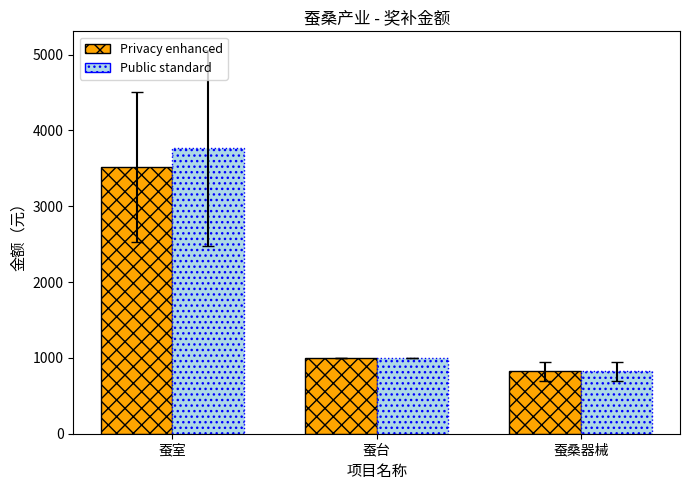

Rank the categories by Public standard value from highest to lowest.

蚕室, 蚕台, 蚕桑器械